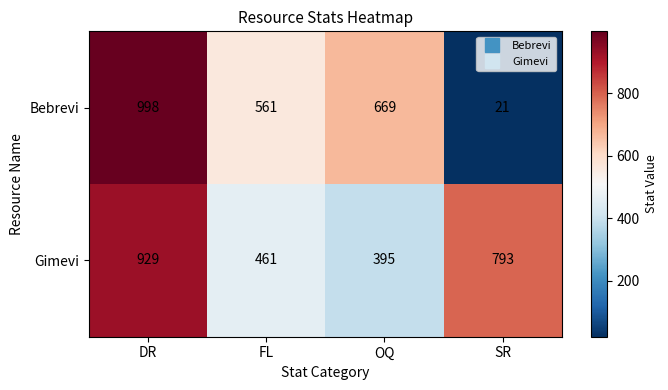

Reading left to right, list all the values displayed in this chart.

Bebrevi: 998	561	669	21
Gimevi: 929	461	395	793